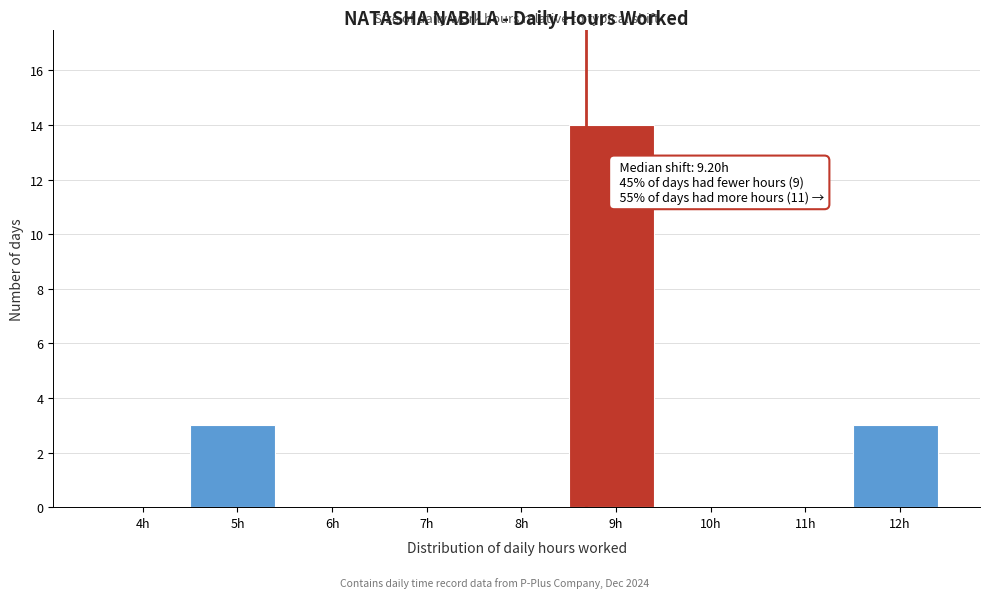

Reading right to left, list all the values displayed in this chart.

12h=3	11h=0	10h=0	9h=14	8h=0	7h=0	6h=0	5h=3	4h=0